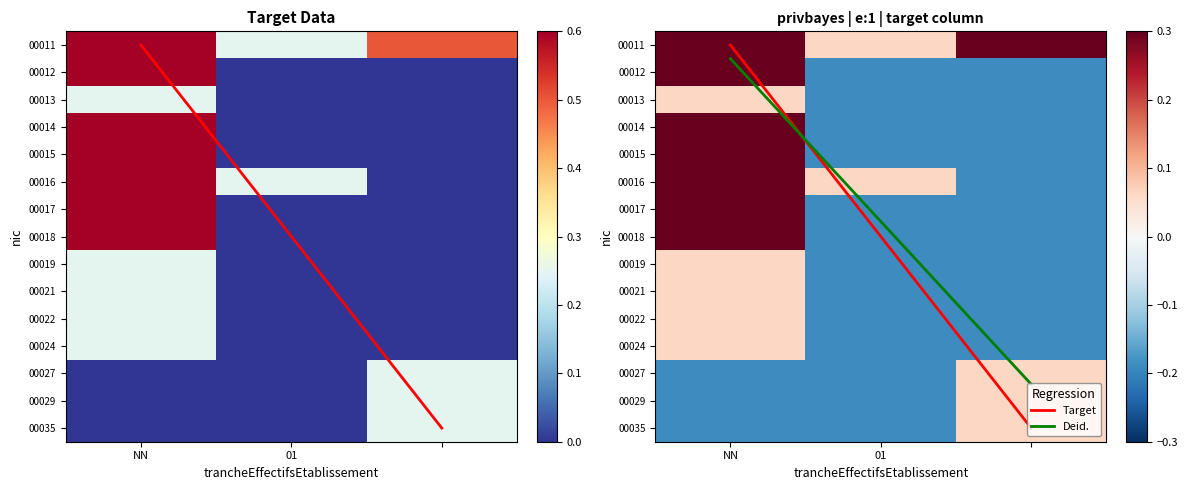

Where is 00027 nearest to the value 0?

NN